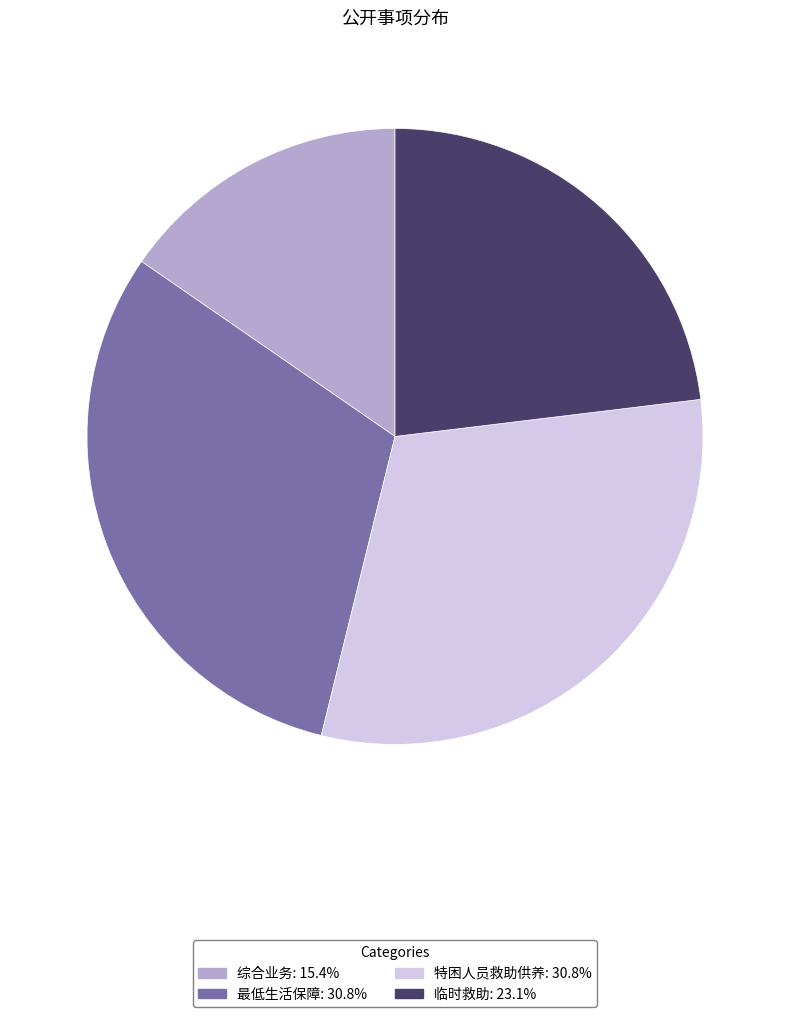

Does 最低生活保障: 30.8% account for over 50% of the chart?

No